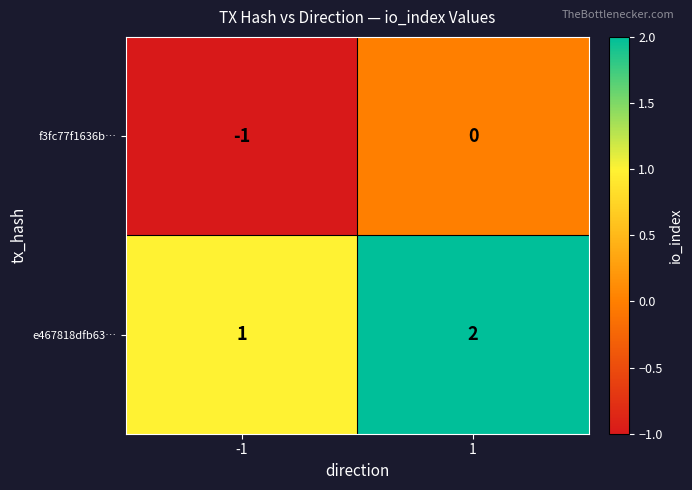

List the series in order of their overall mean, lowest first.

f3fc77f1636b…, e467818dfb63…